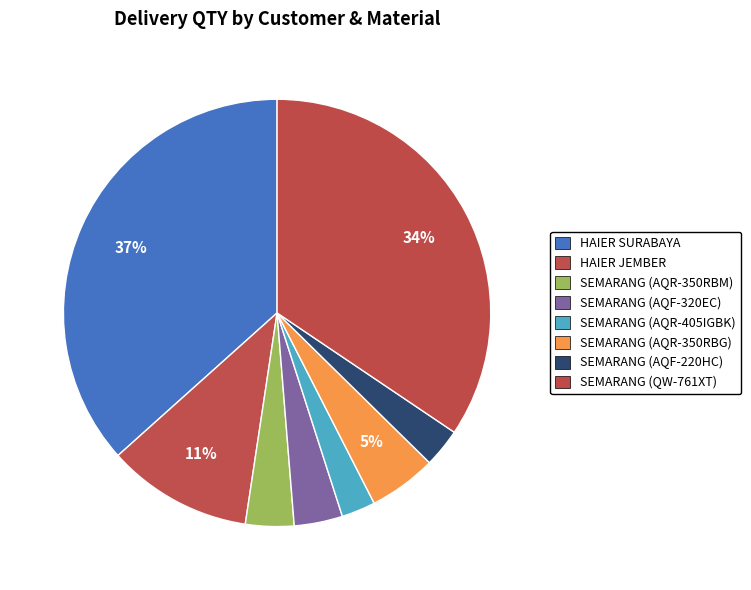

Is there any slice that represents more than half of the pie?

No